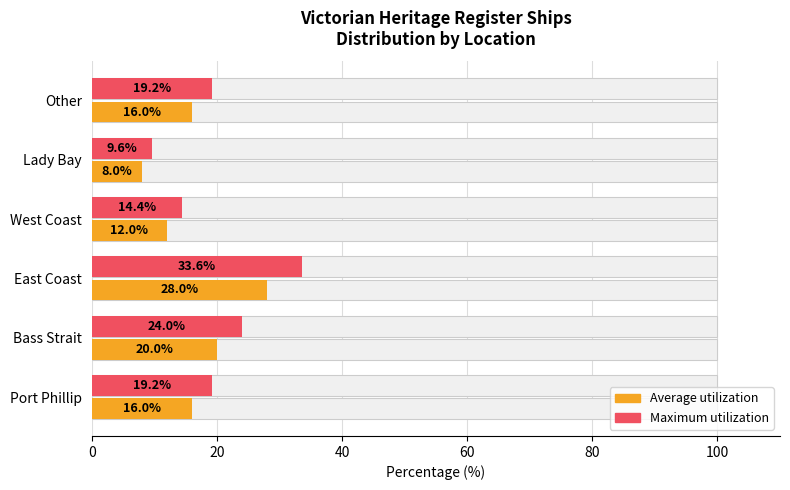

Which has a higher value, Lady Bay or Bass Strait?

Bass Strait